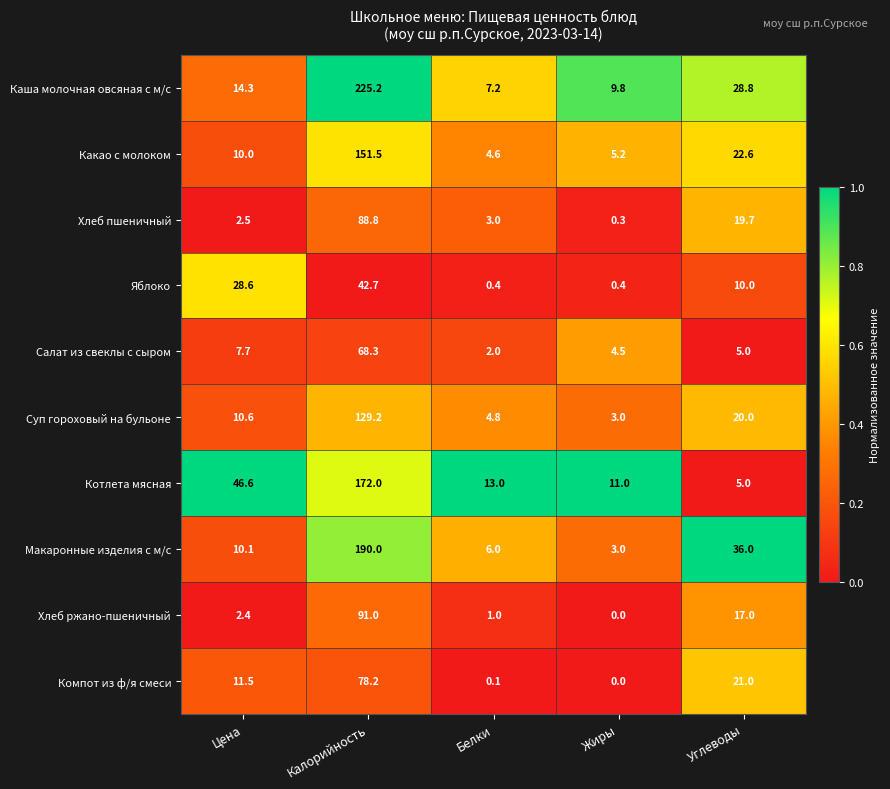

At which category is the sum across all series the highest?

Калорийность